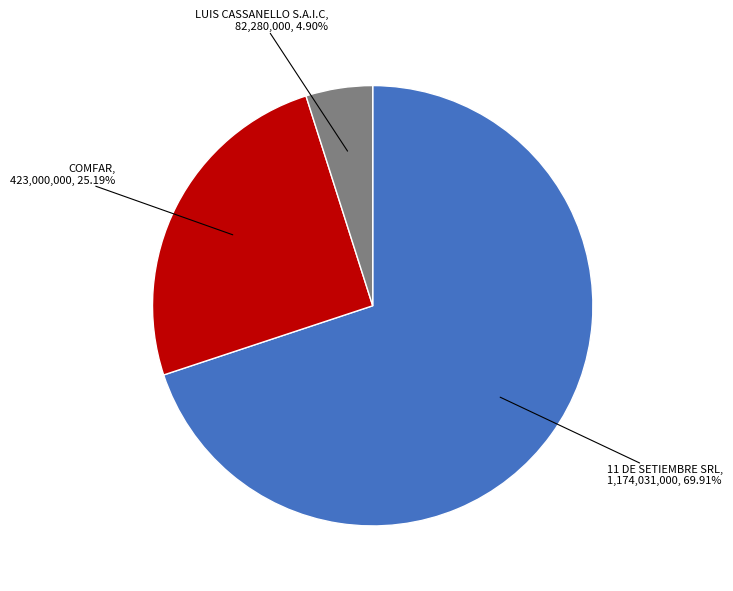

Is there a majority slice in this chart?

Yes